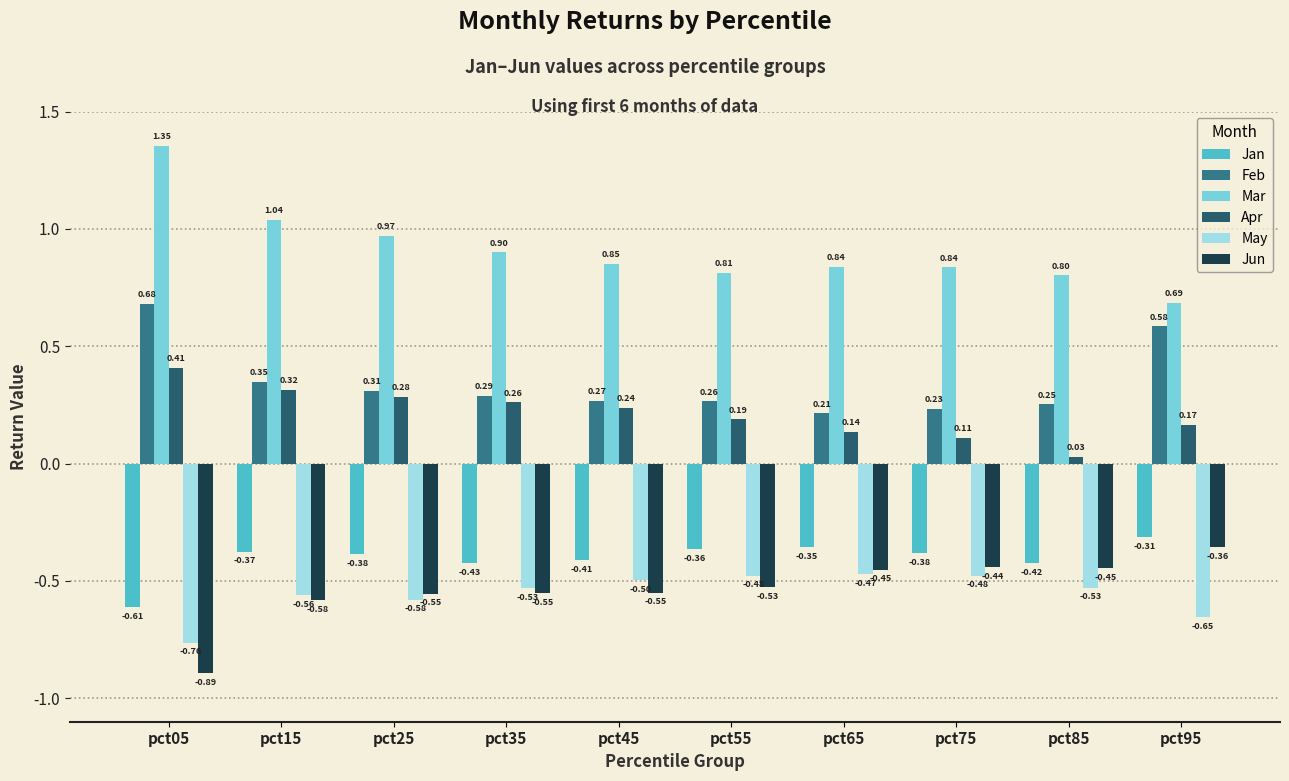

What is the sum of all Apr values?

2.1